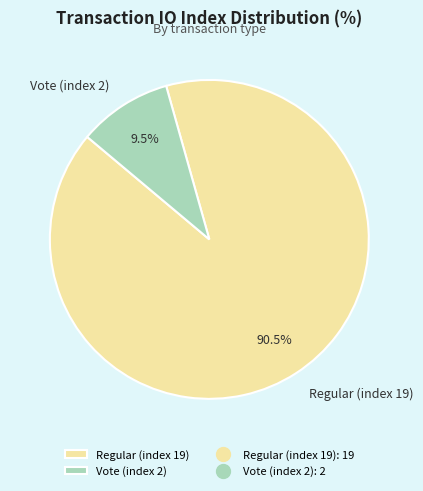

Does Vote (index 2) account for over 50% of the chart?

No